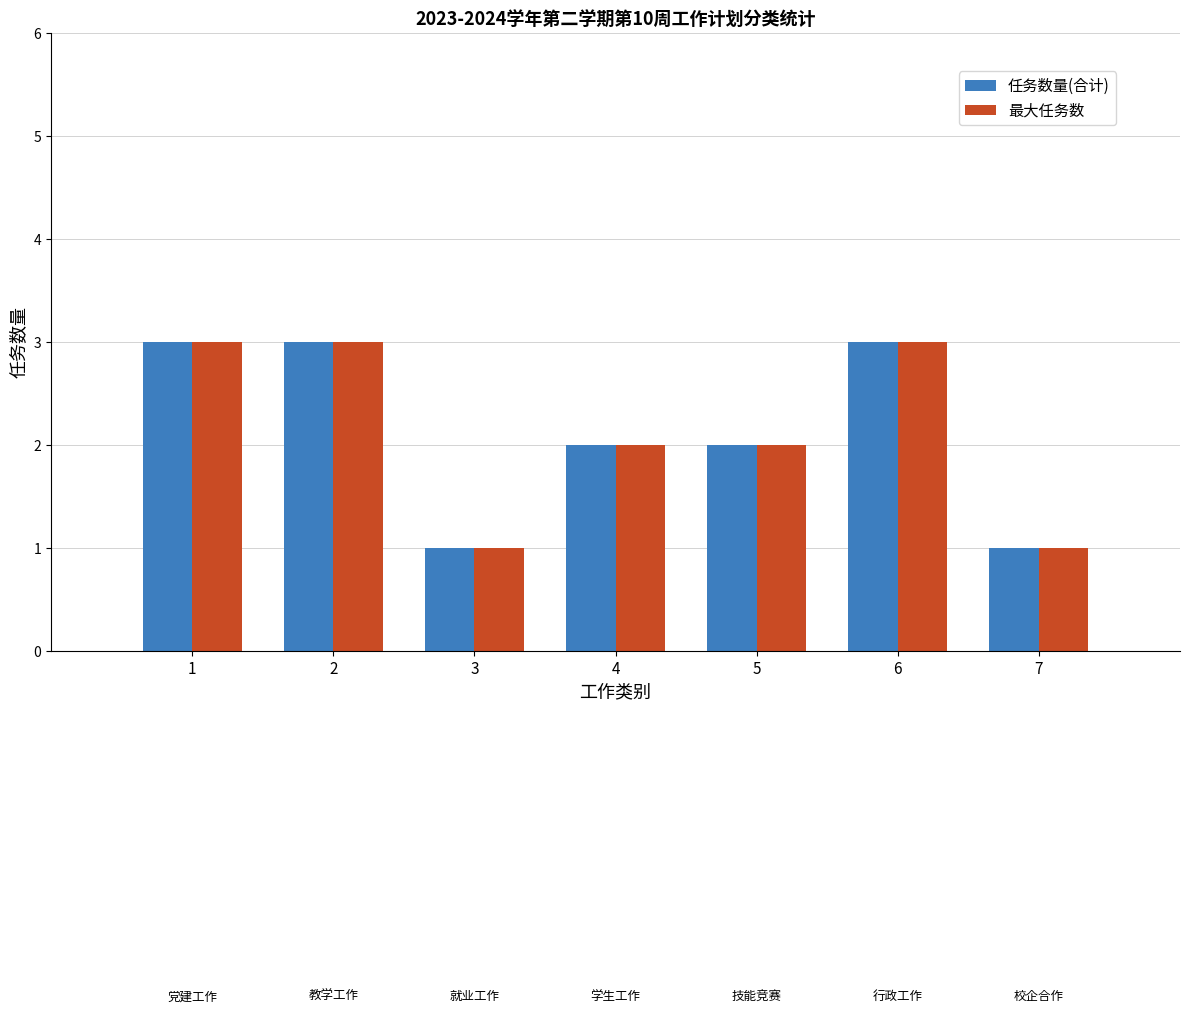

What is the value of the 最大任务数 bar at the 3rd from the left?

1